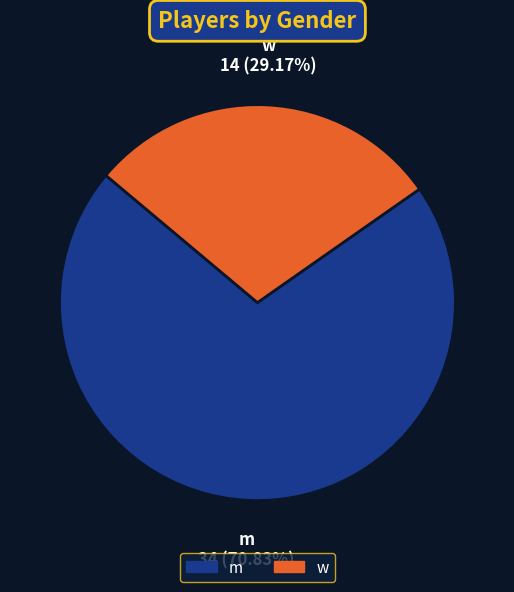

The m slice represents 71% of the pie. True or false?

True